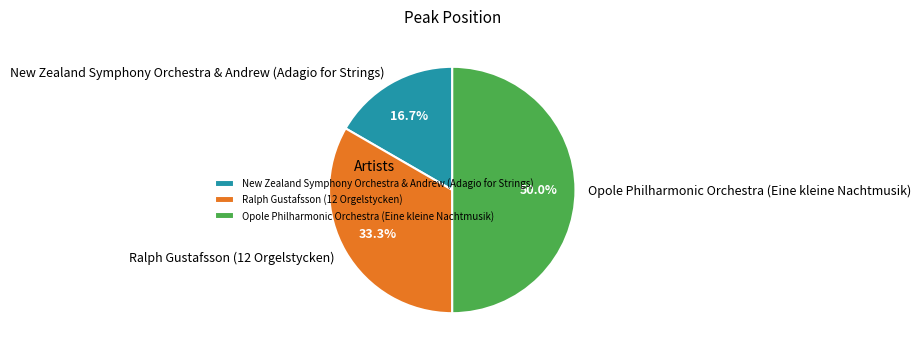

Is Ralph Gustafsson (12 Orgelstycken) the majority of the pie?

No